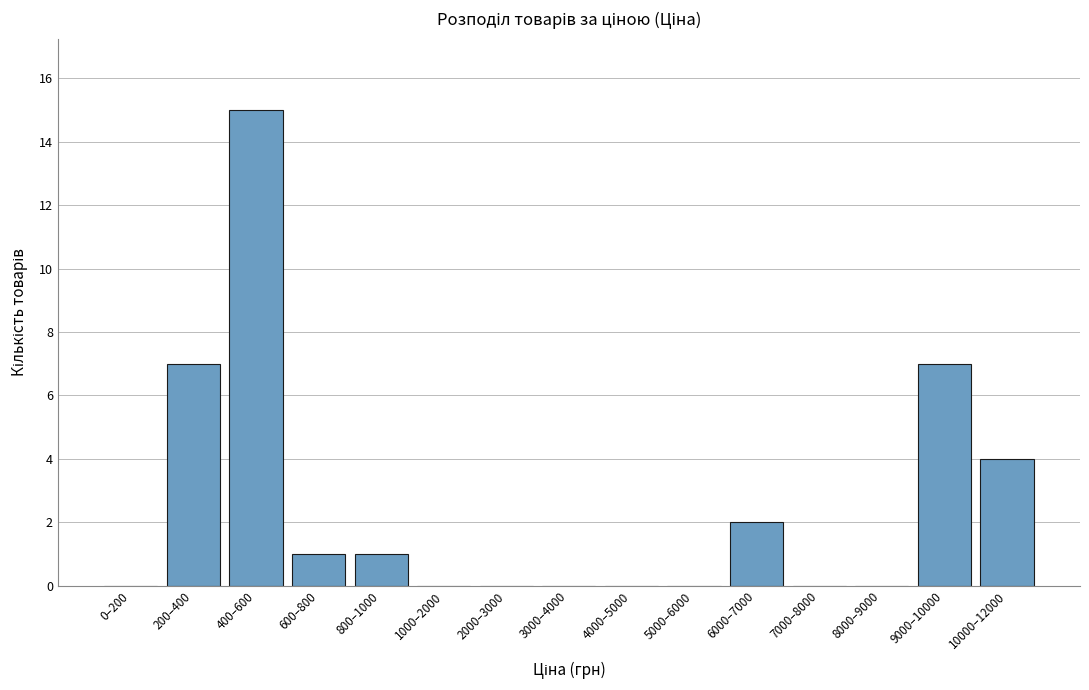

Reading left to right, transcribe all the data shown in this chart.

0–200=0	200–400=7	400–600=15	600–800=1	800–1000=1	1000–2000=0	2000–3000=0	3000–4000=0	4000–5000=0	5000–6000=0	6000–7000=2	7000–8000=0	8000–9000=0	9000–10000=7	10000–12000=4